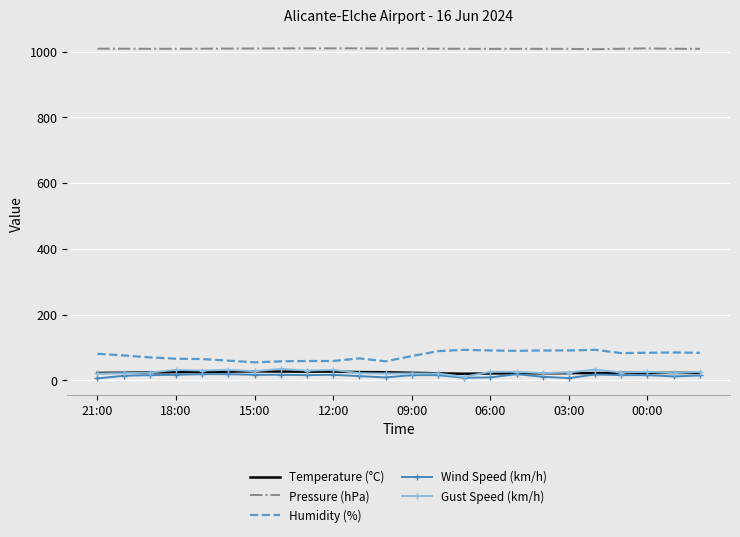

True or false: Wind Speed (km/h) and Pressure (hPa) cross at least once.

False